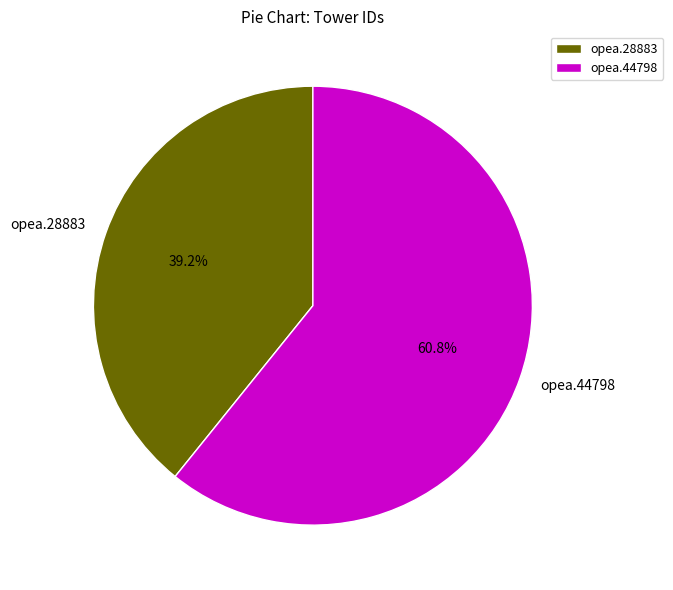

Does opea.44798 account for over 50% of the chart?

Yes